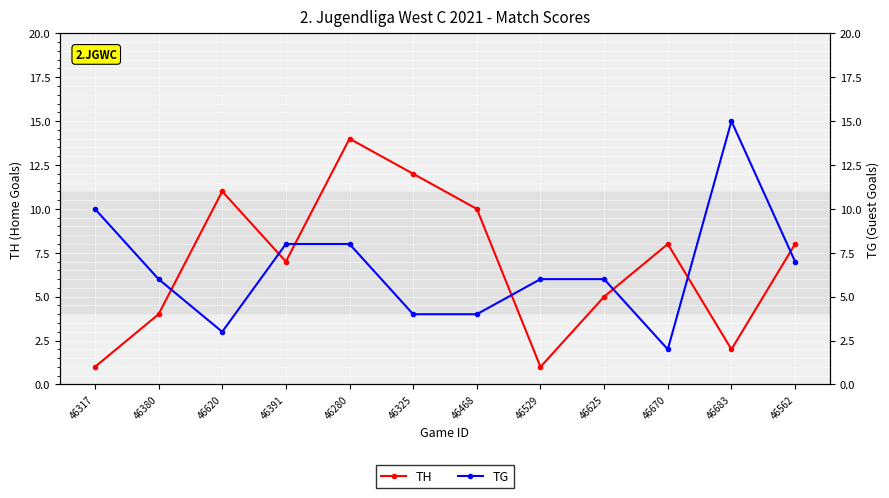

What are all the series names shown in the legend?

TH, TG